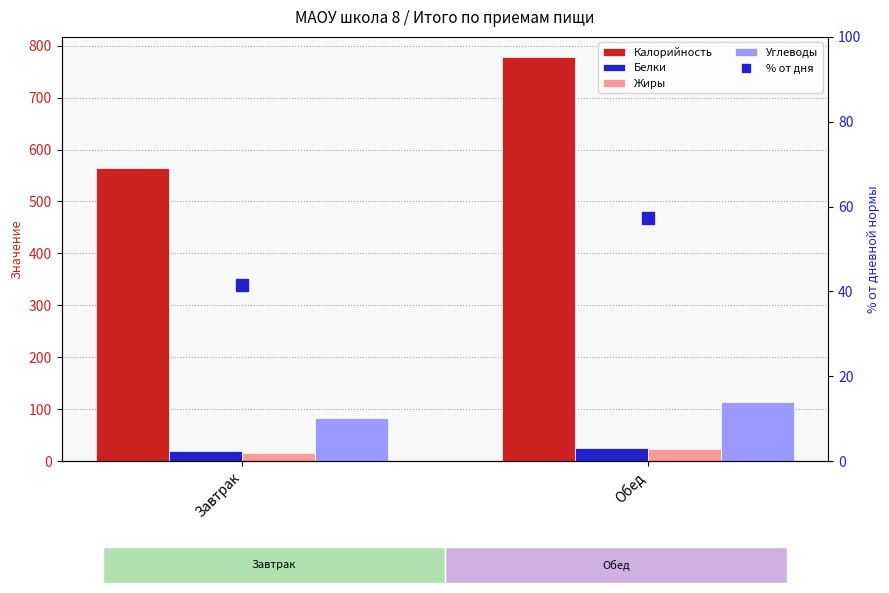

Reading right to left, list all the values displayed in this chart.

Калорийность: 778.0	564.0
Белки: 25.0	19.0
Жиры: 24.0	16.0
Углеводы: 114.0	83.0
% от дня: 57.2	41.5